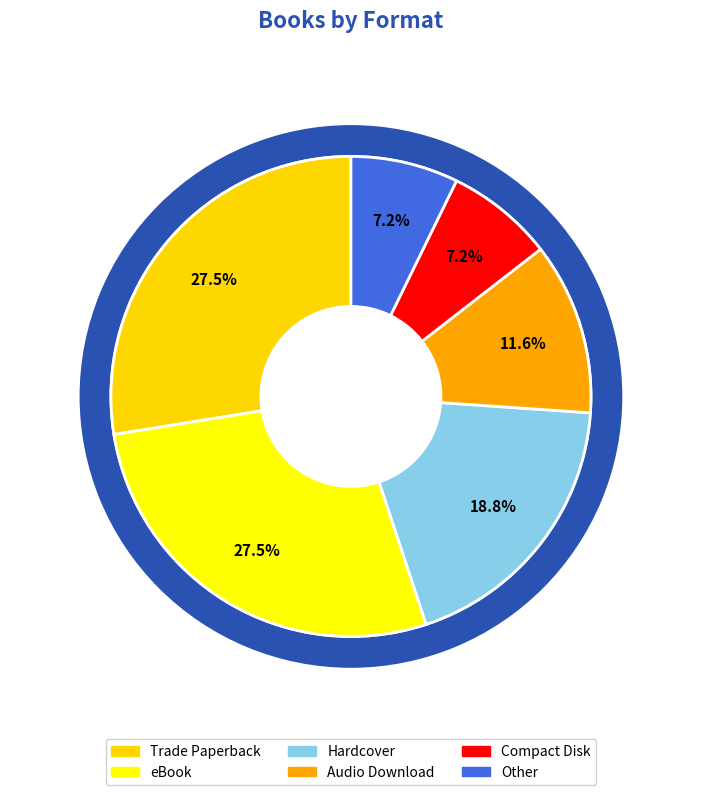

Rank the categories by value from highest to lowest.

Trade Paperback, eBook, Hardcover, Audio Download, Compact Disk, Other